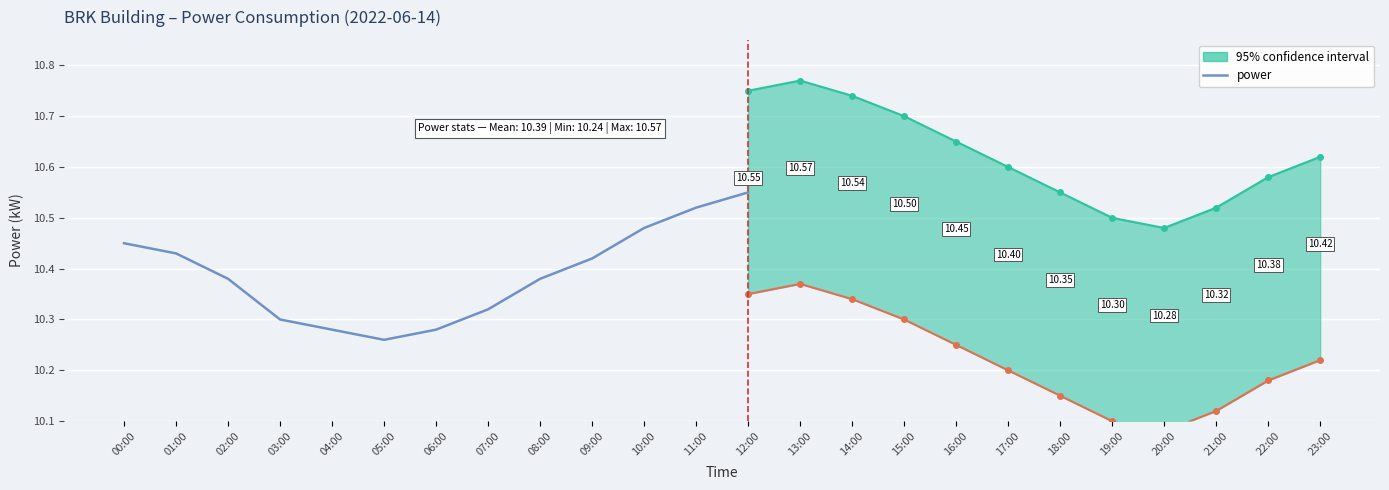

Is it true that the value at 06:00 is 3.5?

False